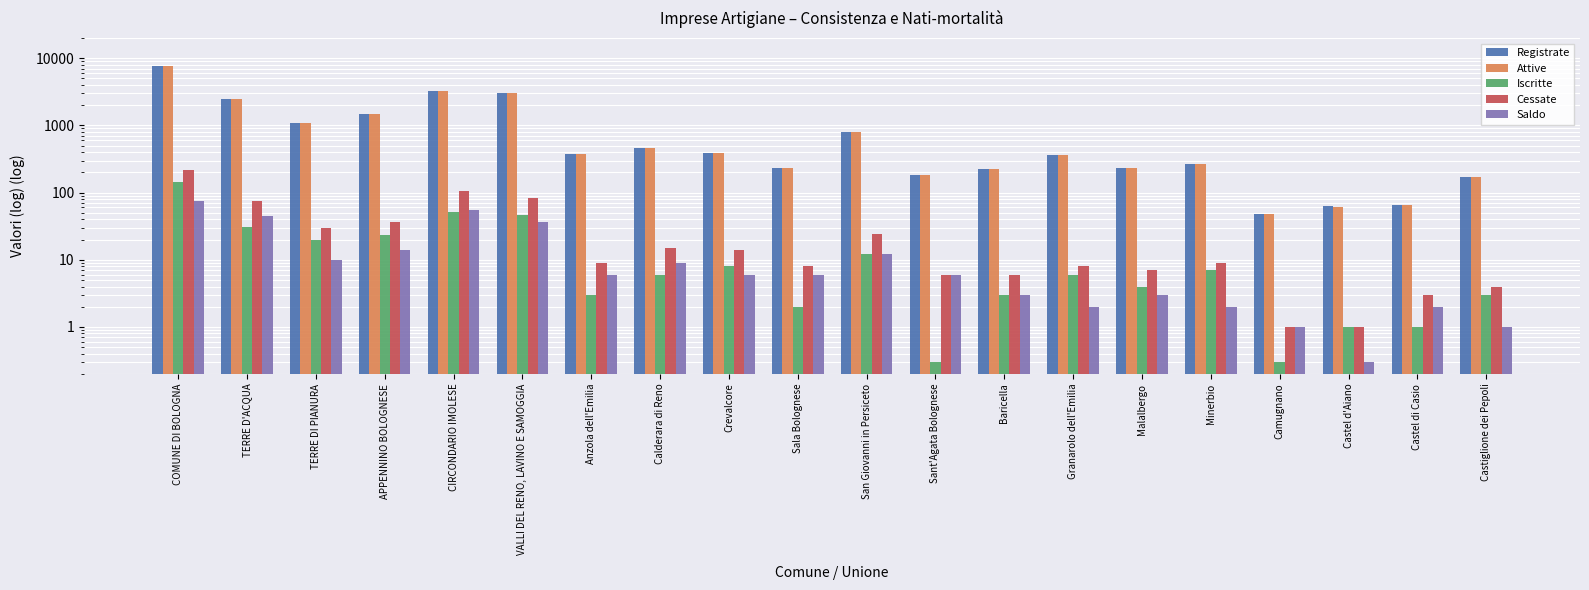

What is the difference between the second highest and second lowest values in the Attive series?

3186.0